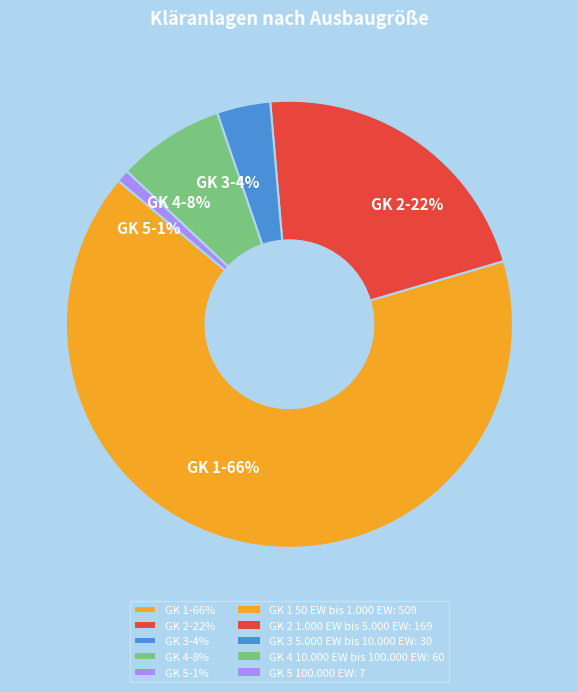

To the nearest percent, what percentage of the pie is GK 5-1%?

1%